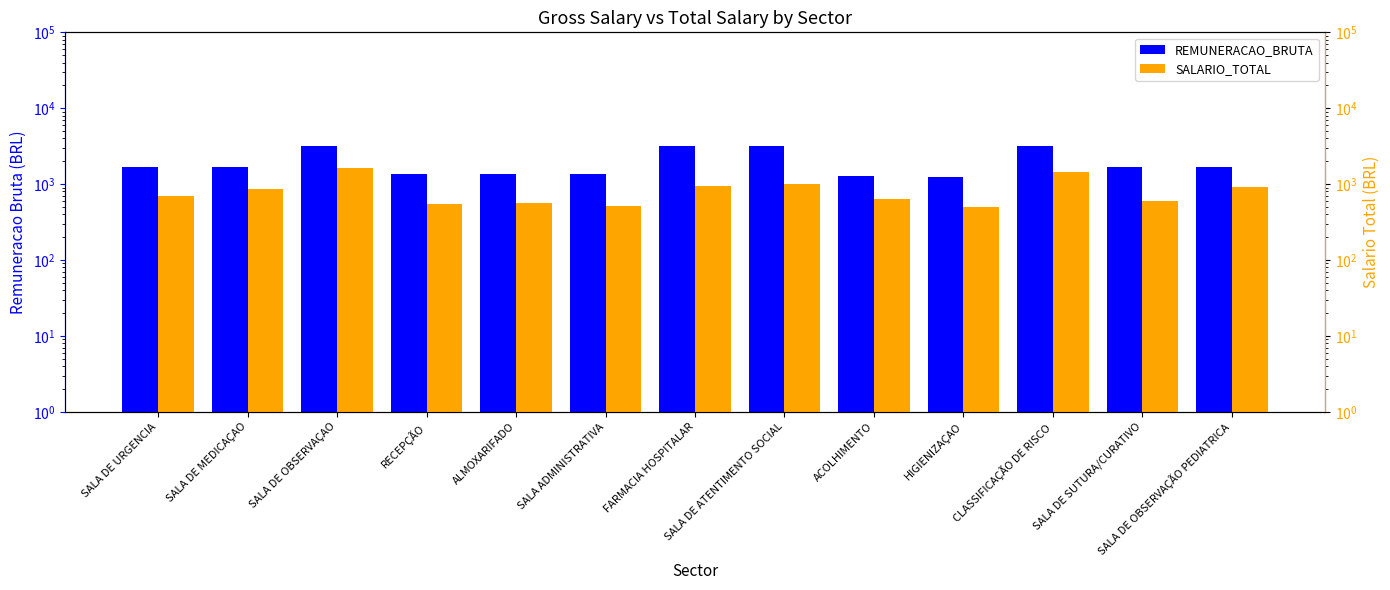

What is the difference between the maximum and minimum values in the SALARIO_TOTAL series?

1131.2